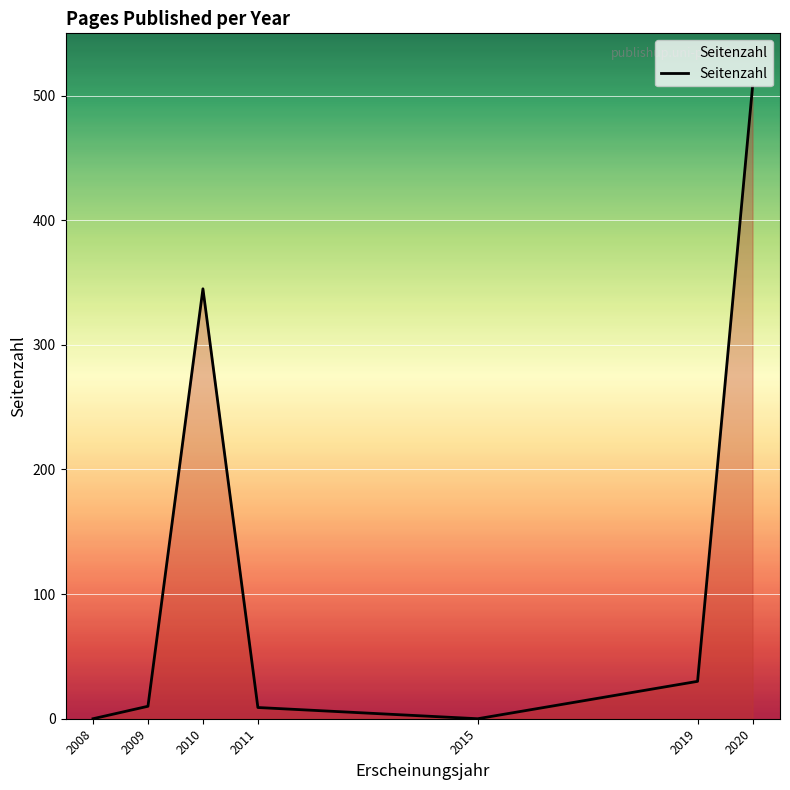

At which label is the value closest to 253?

2010